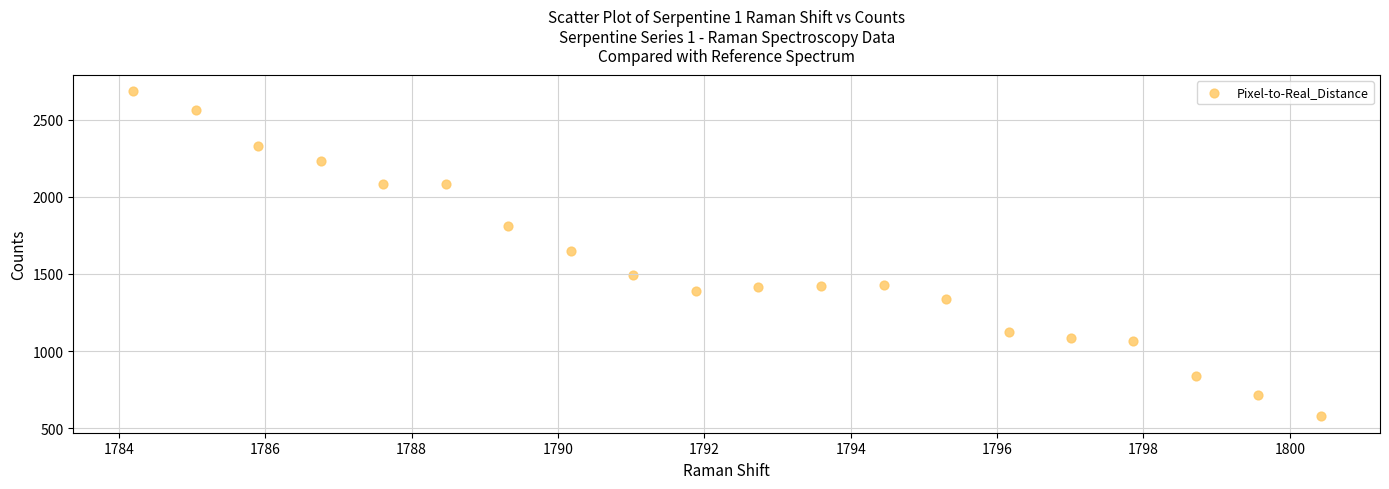

What is the range of Y values (max minus min)?

2108.5